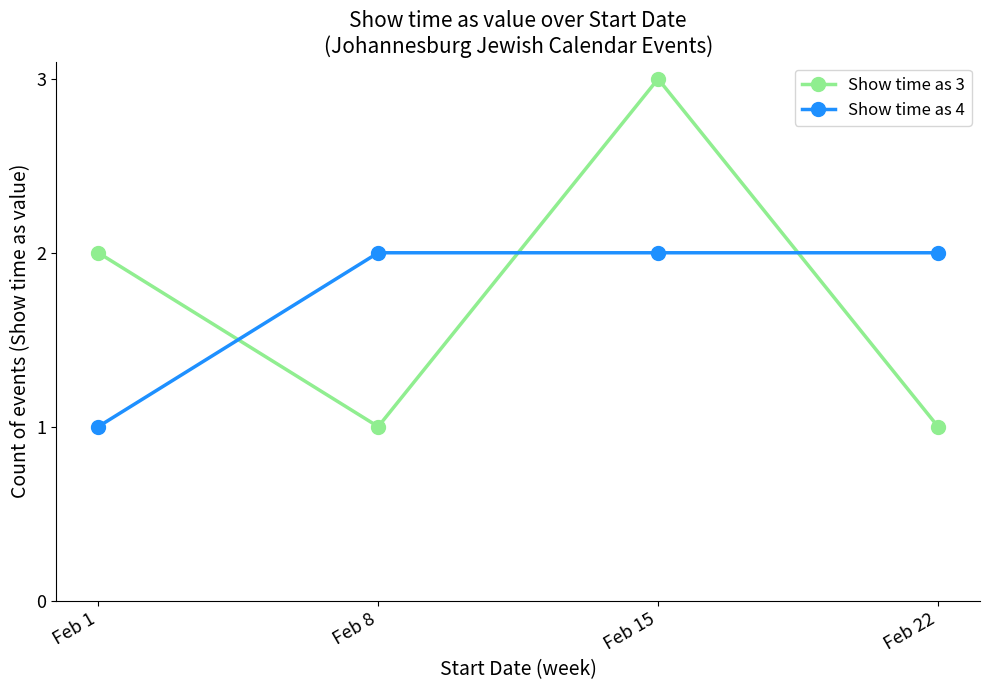

Count the number of data series in this chart.

2